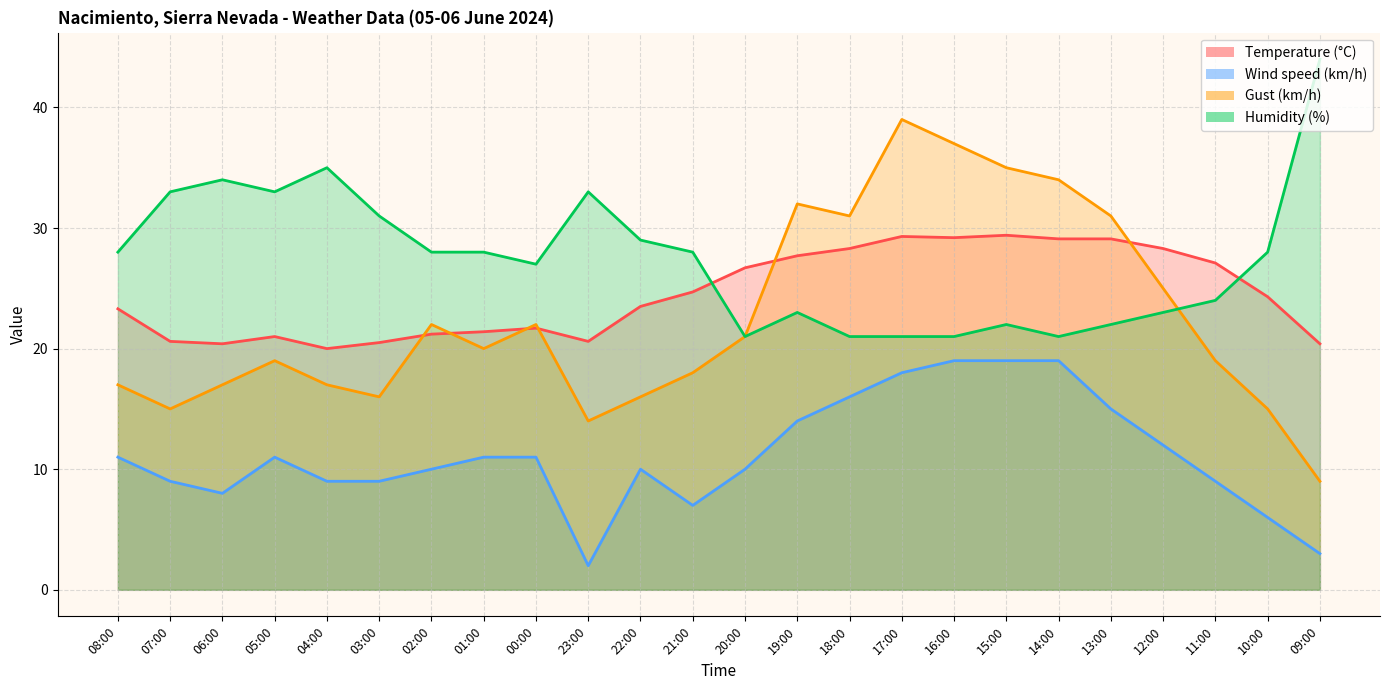

Where is Humidity (%) nearest to the value 32?

07:00